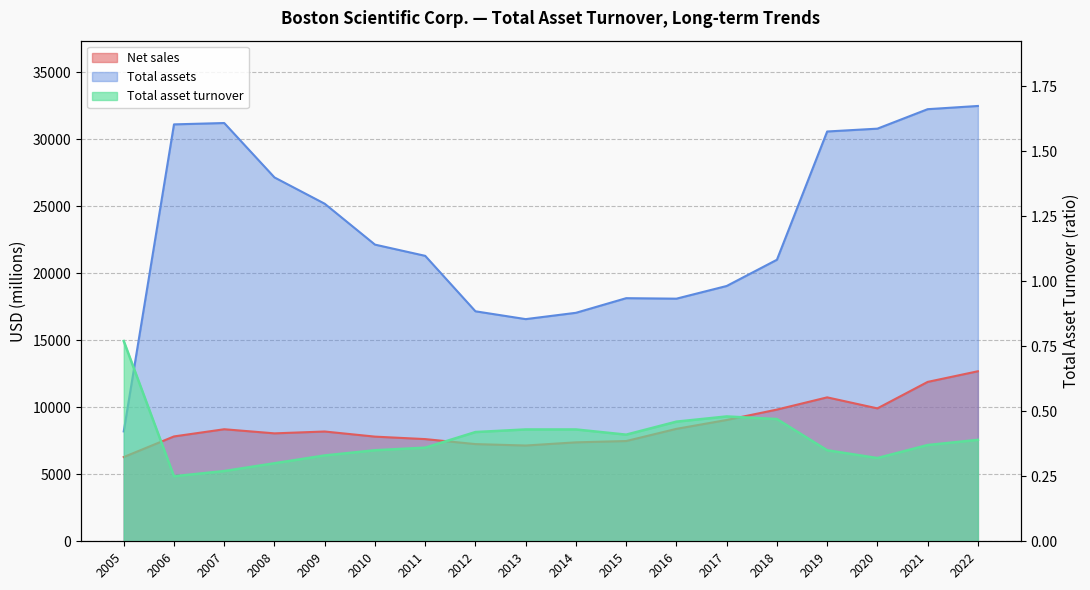

List the labels in order of Net sales value, smallest first.

2005, 2013, 2012, 2014, 2015, 2011, 2010, 2006, 2008, 2009, 2007, 2016, 2017, 2018, 2020, 2019, 2021, 2022